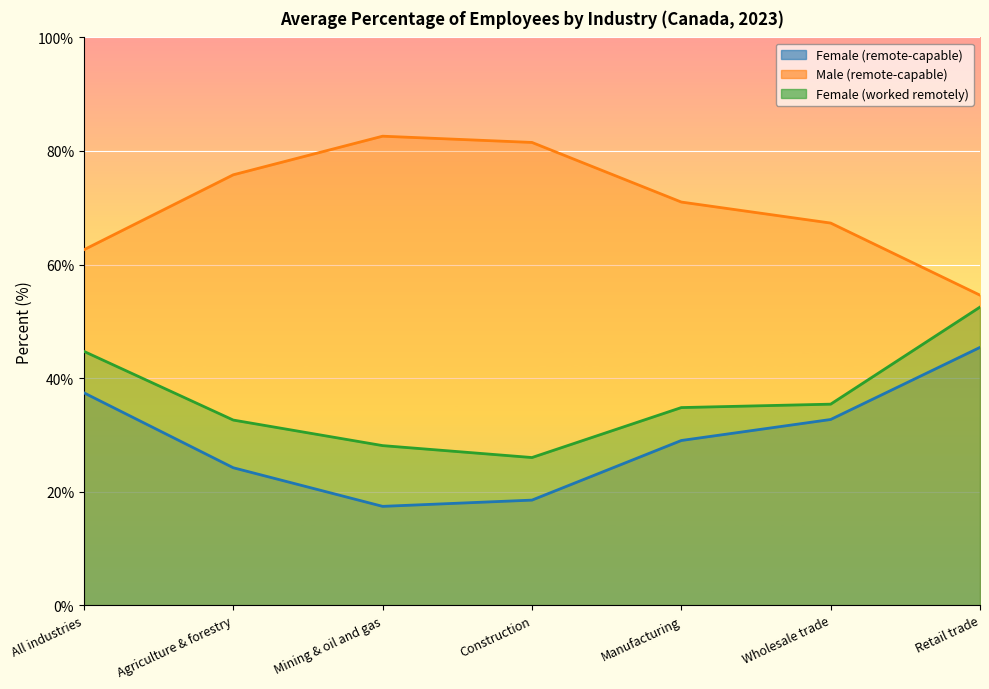

Where is the first local minimum for Female (worked remotely)?

Construction